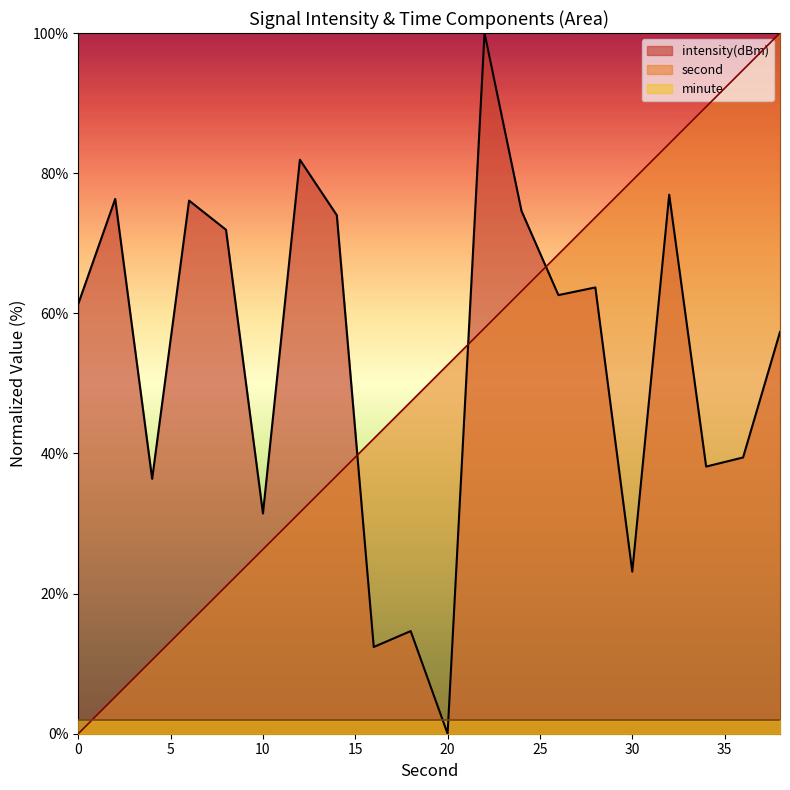

True or false: intensity(dBm) and second cross at least once.

True